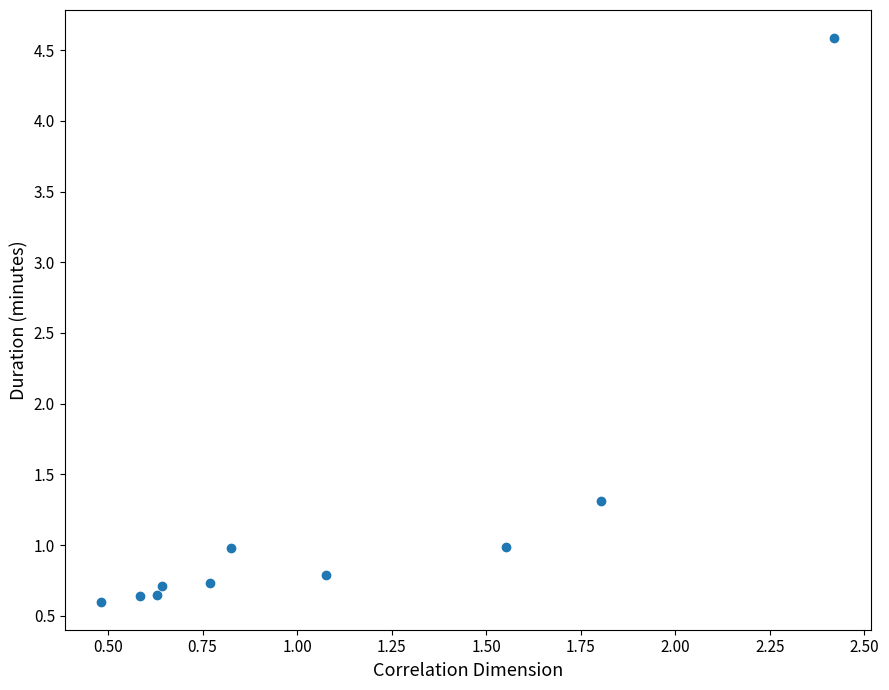

What Y value in the scatter plot is closest to 2?

1.3